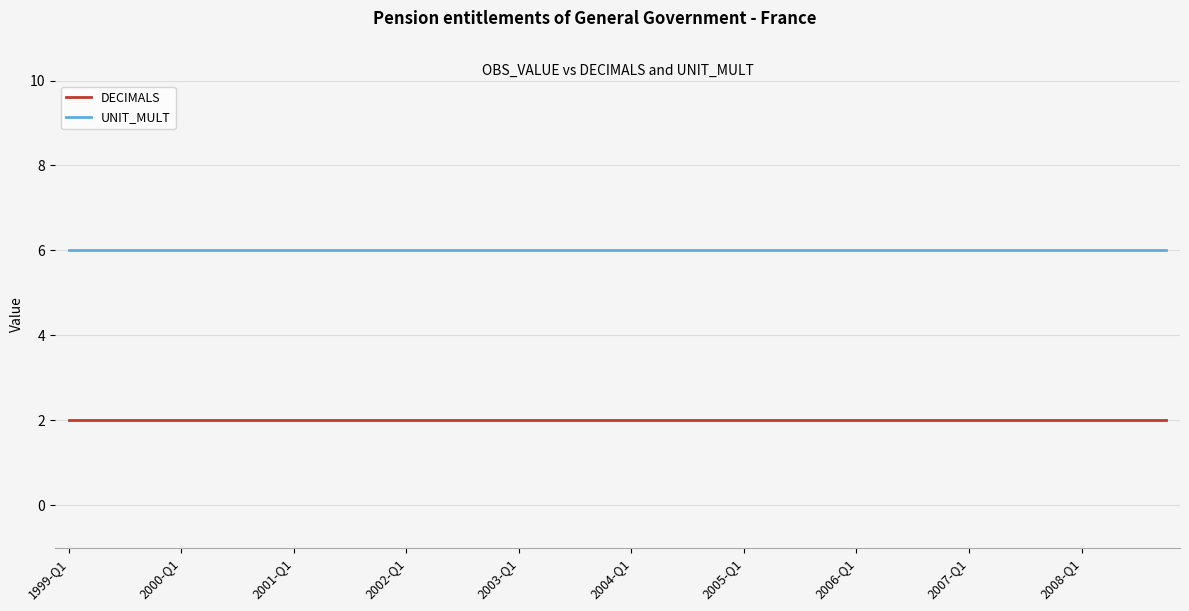

What is the average value of the UNIT_MULT series?

6